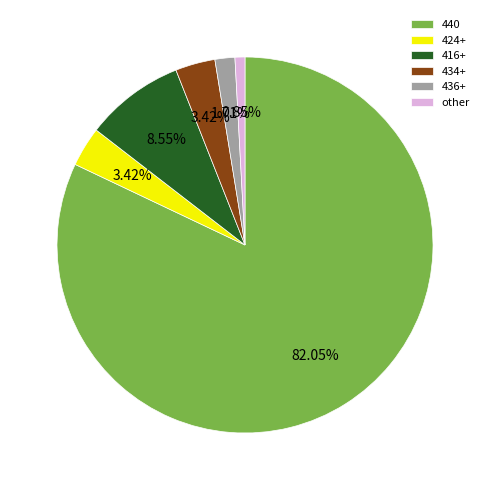

Which category accounts for the majority?

440